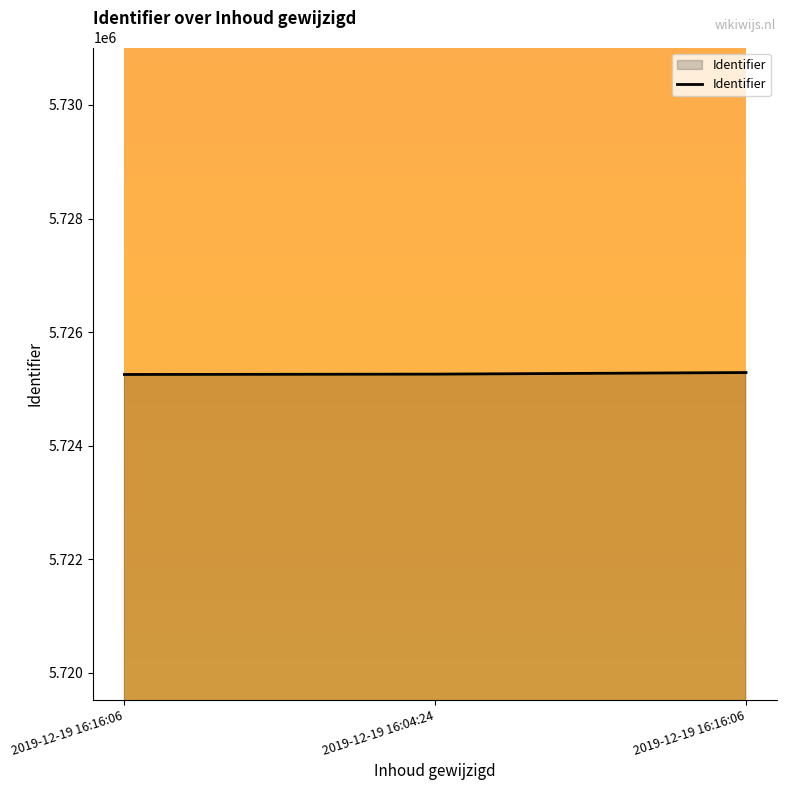

Does the chart have visible grid lines?

No